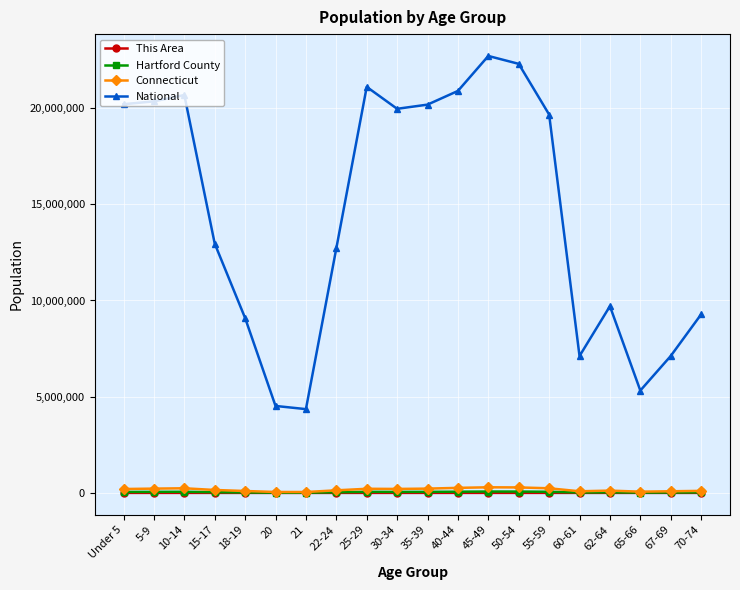

In National, how many points are higher than both neighbors (excluding endpoints)?

4